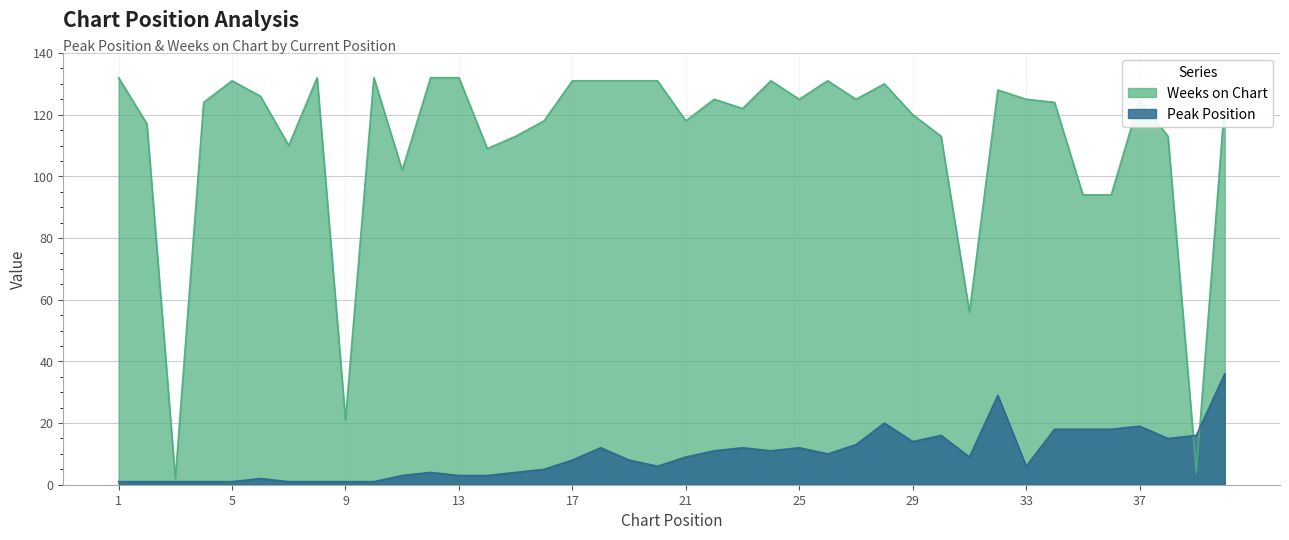

True or false: Peak Position has more than 1 points higher than both neighbors.

True